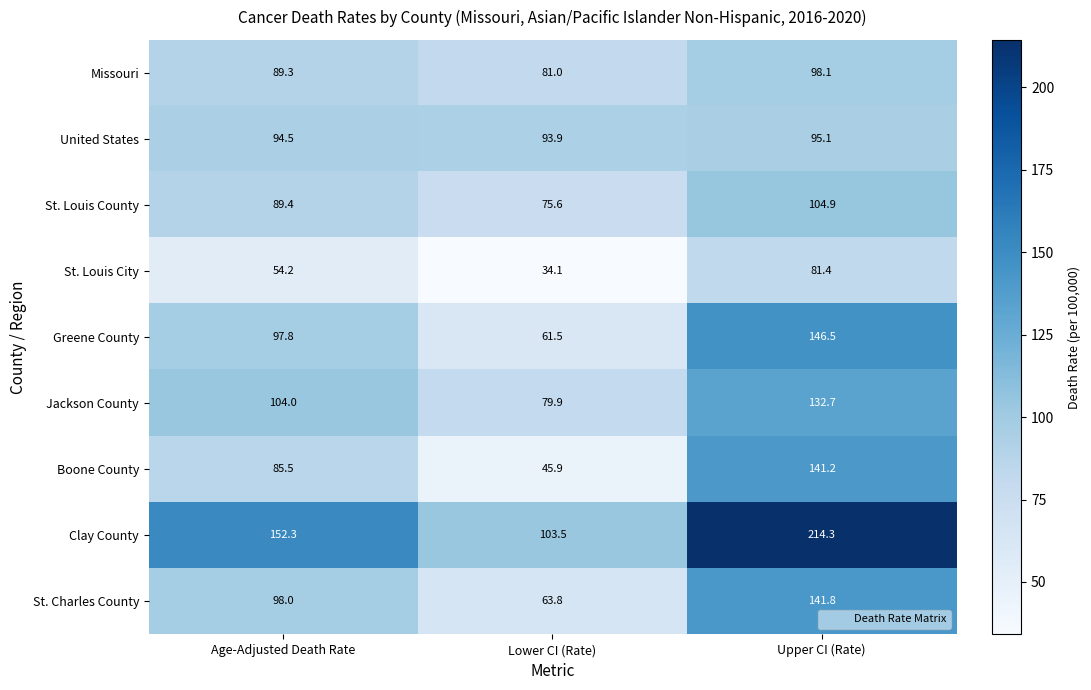

Is the value of St. Louis City at Lower CI (Rate) greater than the value of Boone County at Age-Adjusted Death Rate?

No